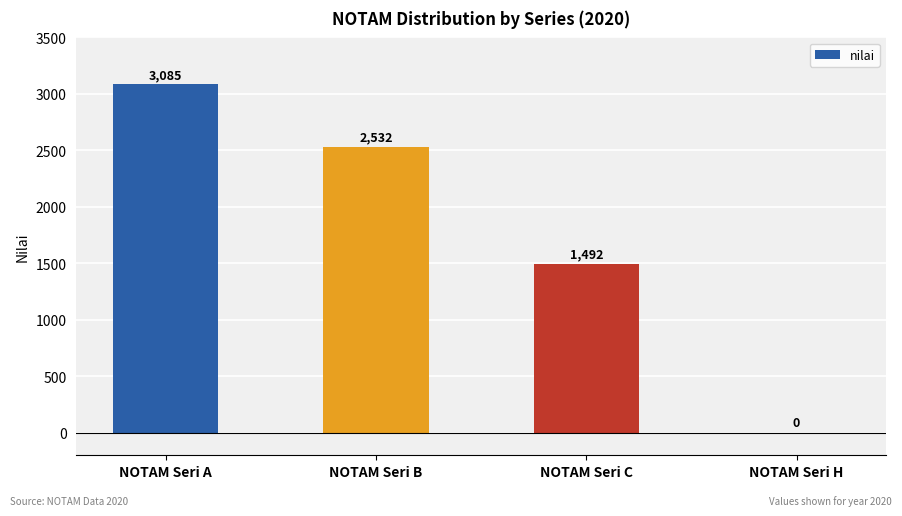

At which label does the data first exceed 2532?

NOTAM Seri A